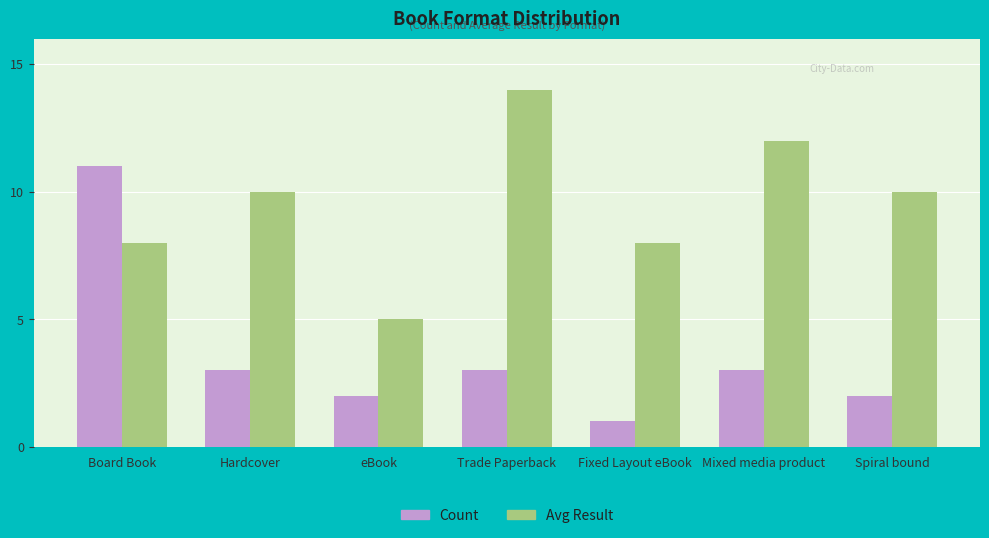

What is the difference between the maximum and second lowest values in the Count series?

9